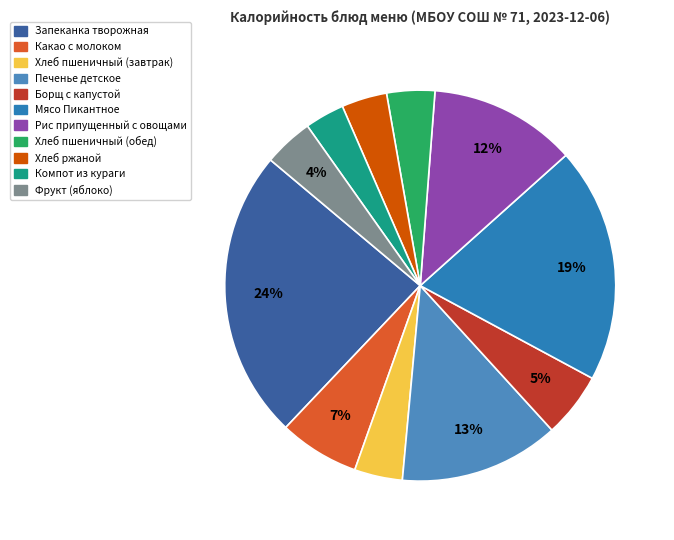

Is Компот из кураги the majority of the pie?

No